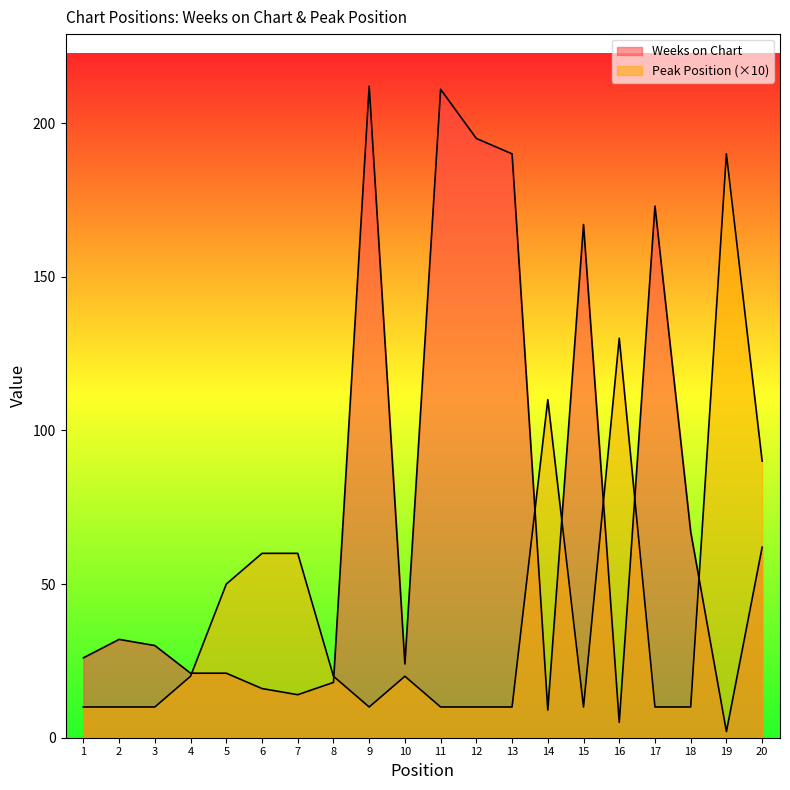

Between which two adjacent categories do Weeks on Chart and Peak Position first intersect?

4 and 5